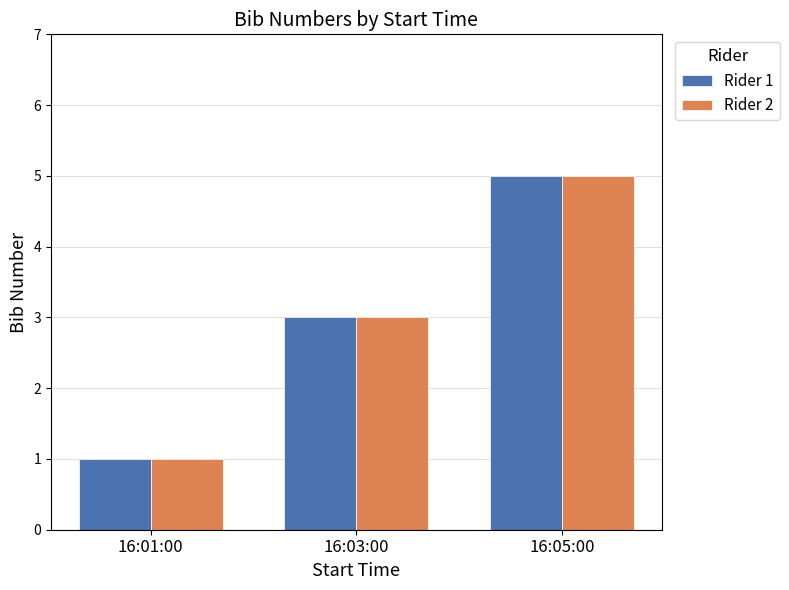

Rank the categories by Rider 2 value from lowest to highest.

16:01:00, 16:03:00, 16:05:00